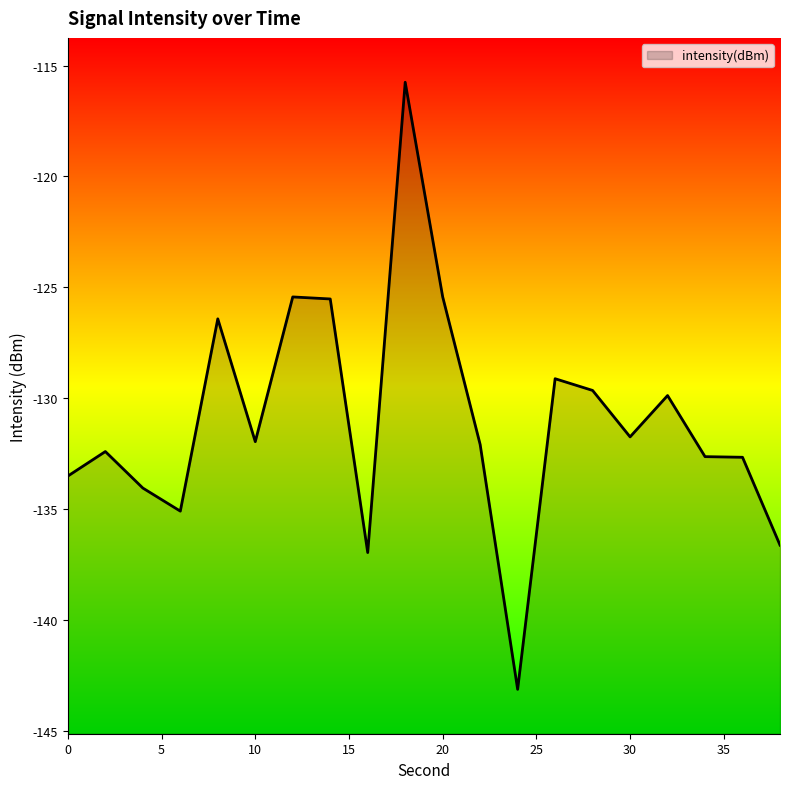

List the labels in order of value, largest first.

18, 20, 12, 14, 8, 26, 28, 32, 30, 10, 22, 2, 34, 36, 0, 4, 6, 38, 16, 24